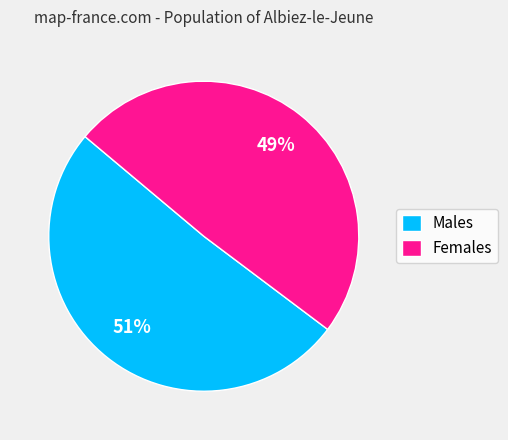

To the nearest percent, what is the combined percentage of Females and Males?

100%